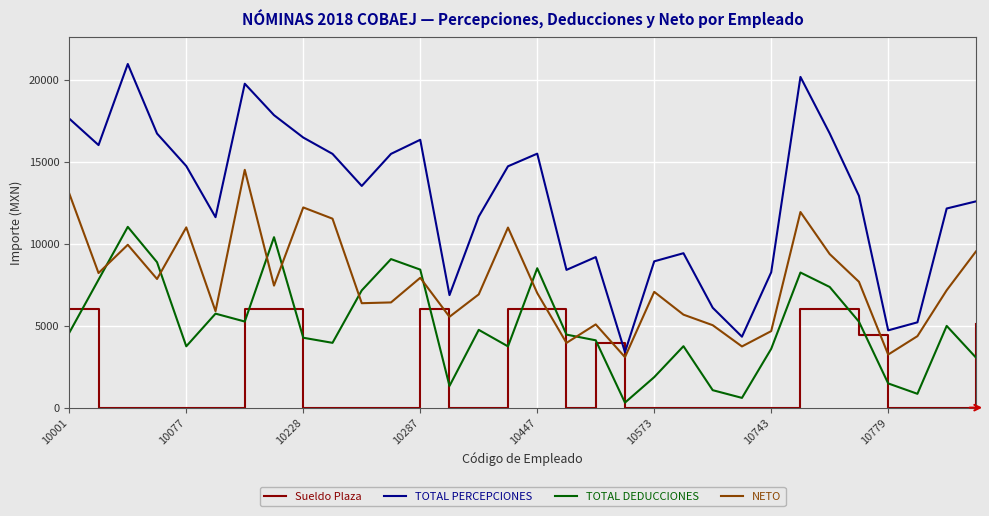

Which series has the largest total across all categories?

TOTAL PERCEPCIONES